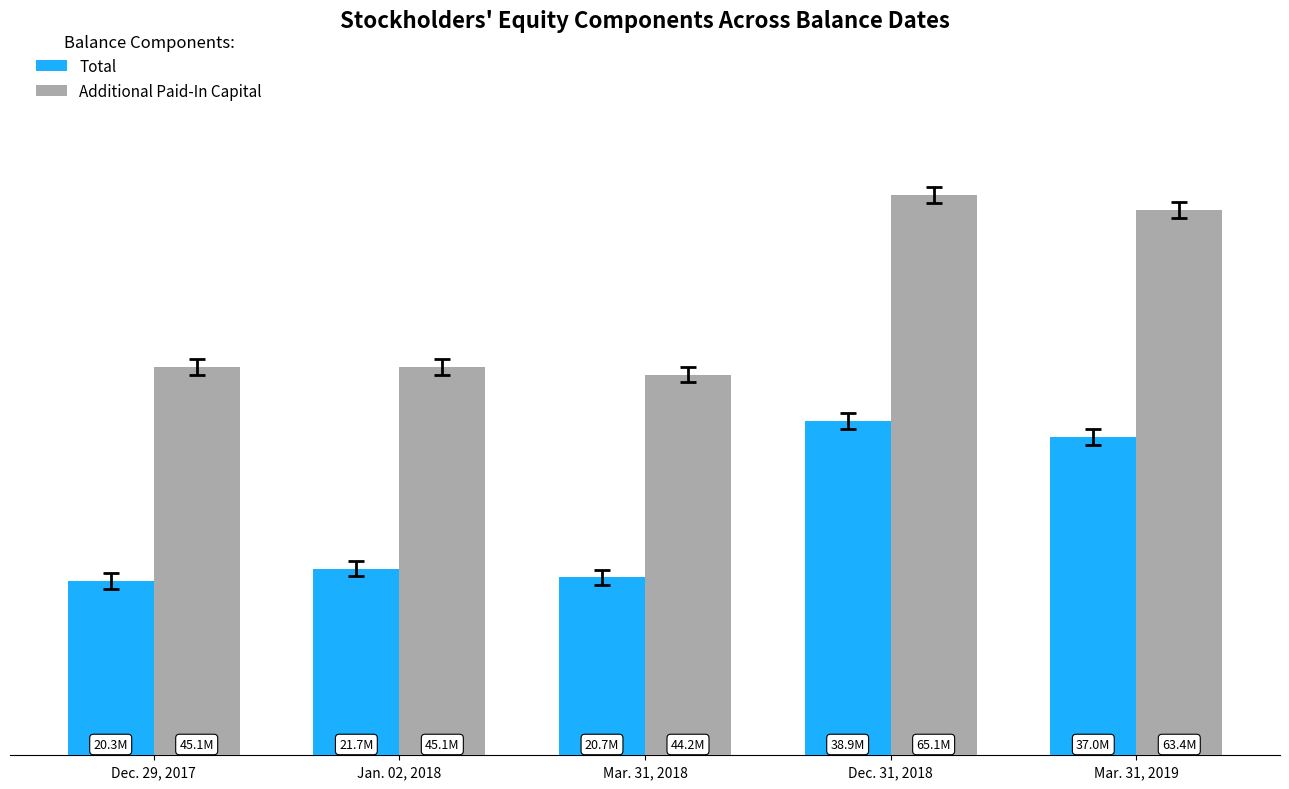

List the series in order of their peak value, lowest first.

Total, Additional Paid-In Capital